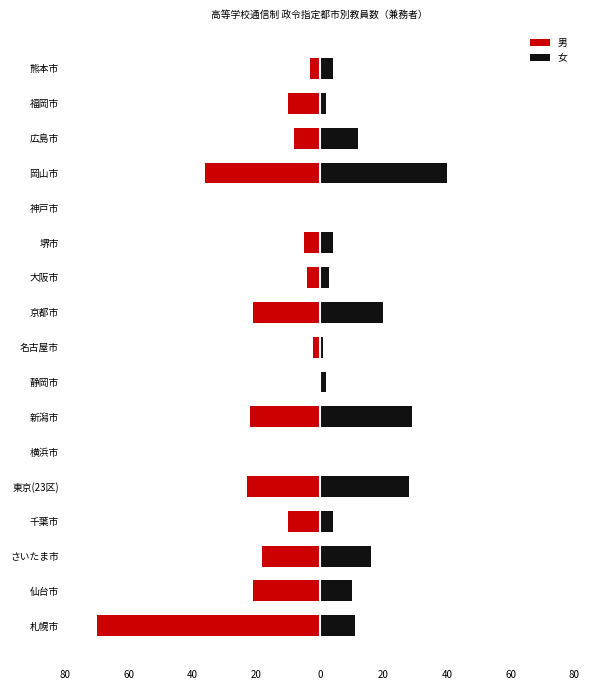

The value of 男 at 静岡市 is -42. True or false?

False